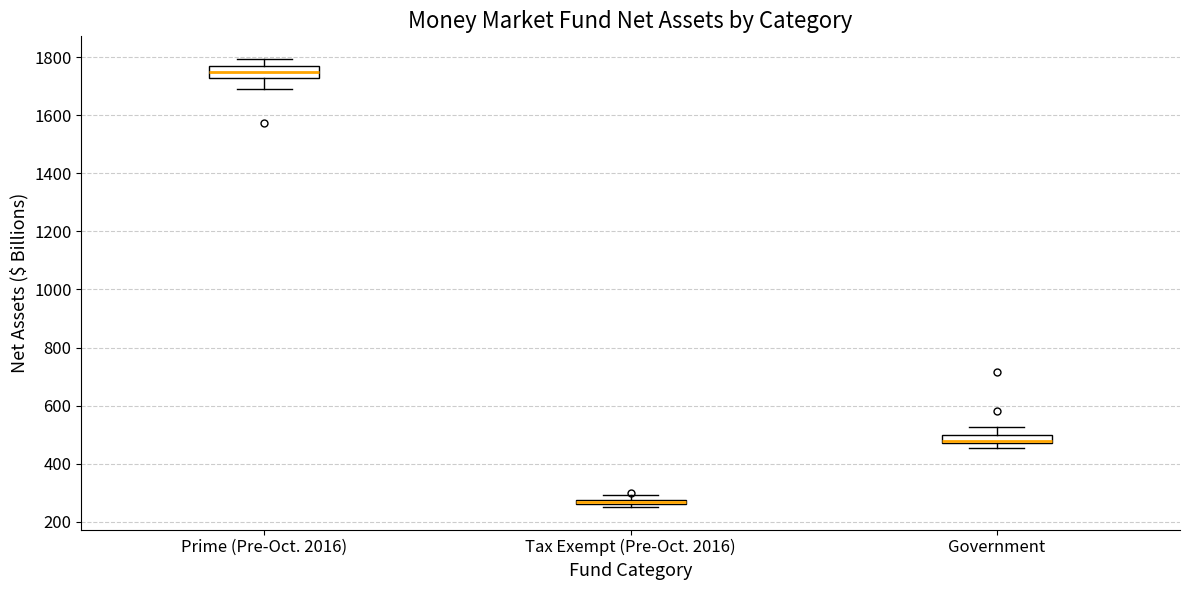

Where is the upper edge of the box for Tax Exempt (Pre-Oct. 2016) on the y-axis? The values are not printed on the chart, so give them approximately, as read against the axis.

280